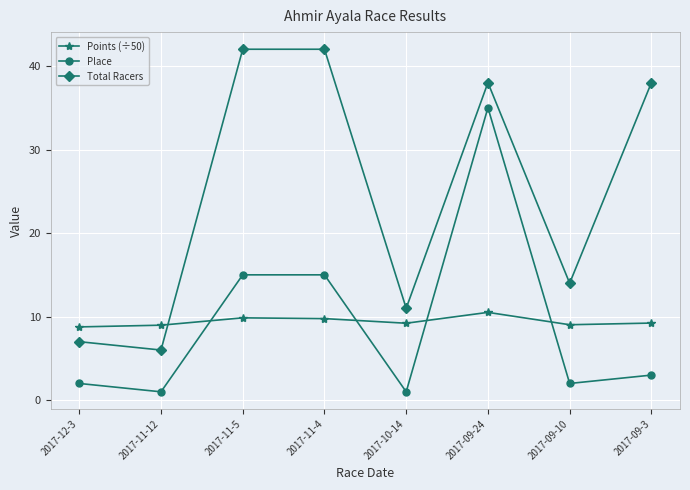

What is the label of the 7th point from the right?

2017-11-12